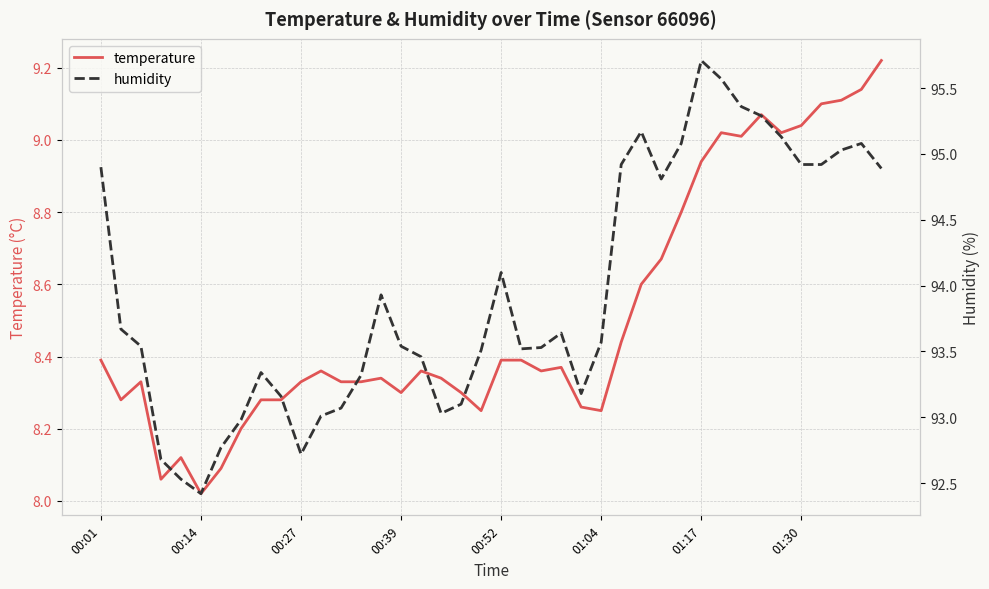

Is the value of humidity at 26 greater than the value of temperature at 22?

Yes